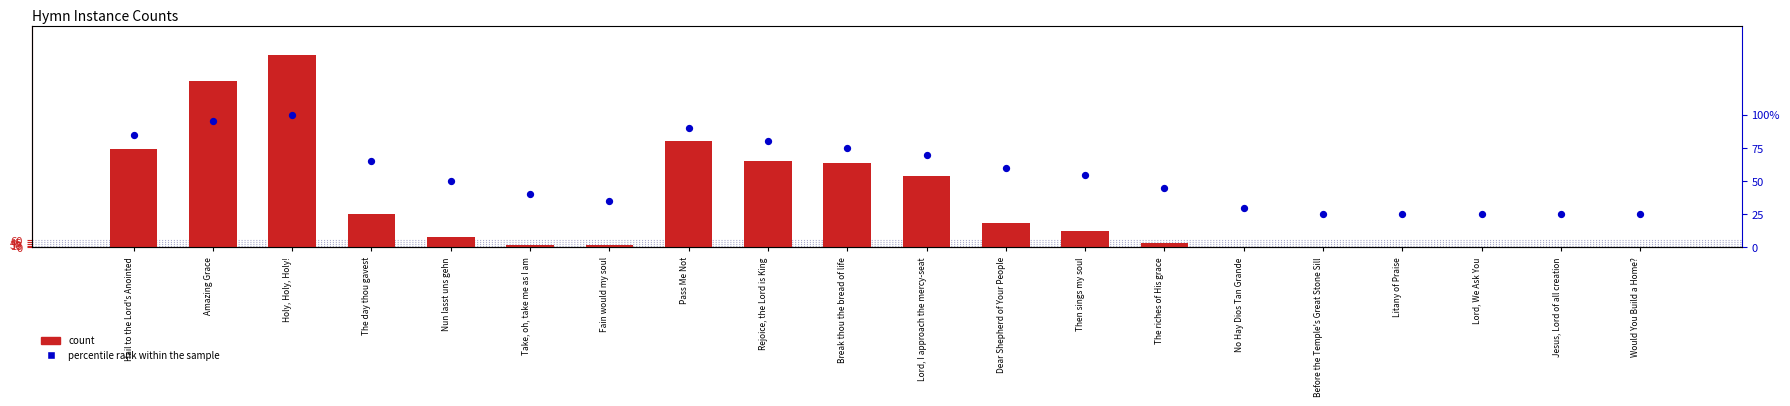

Which series has the largest Y range (max minus min)?

count